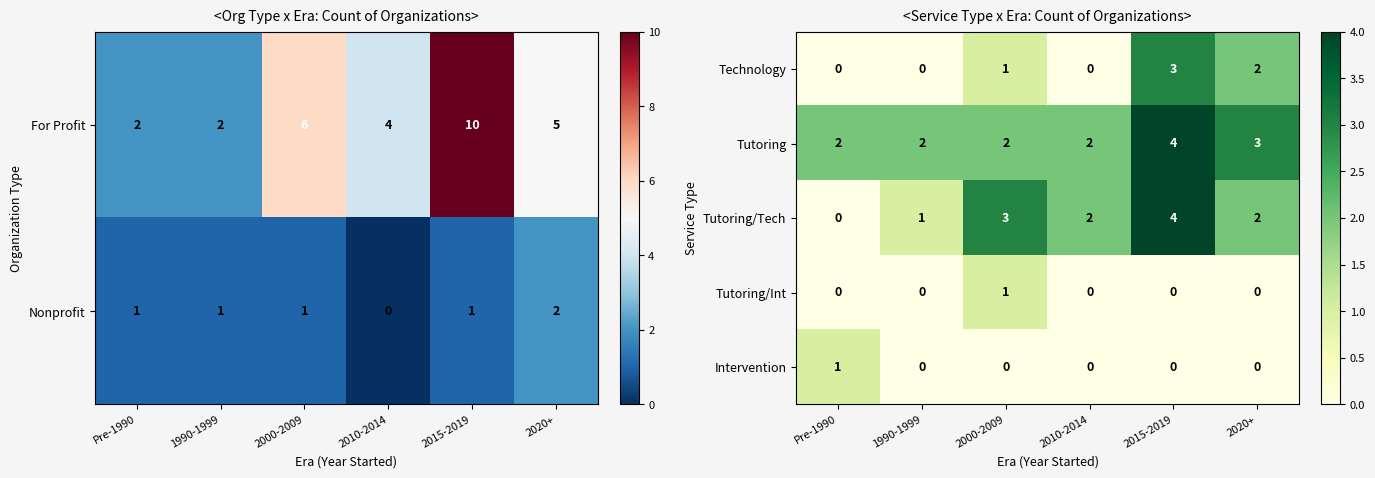

True or false: Tutoring has a value of 3 at Pre-1990.

False